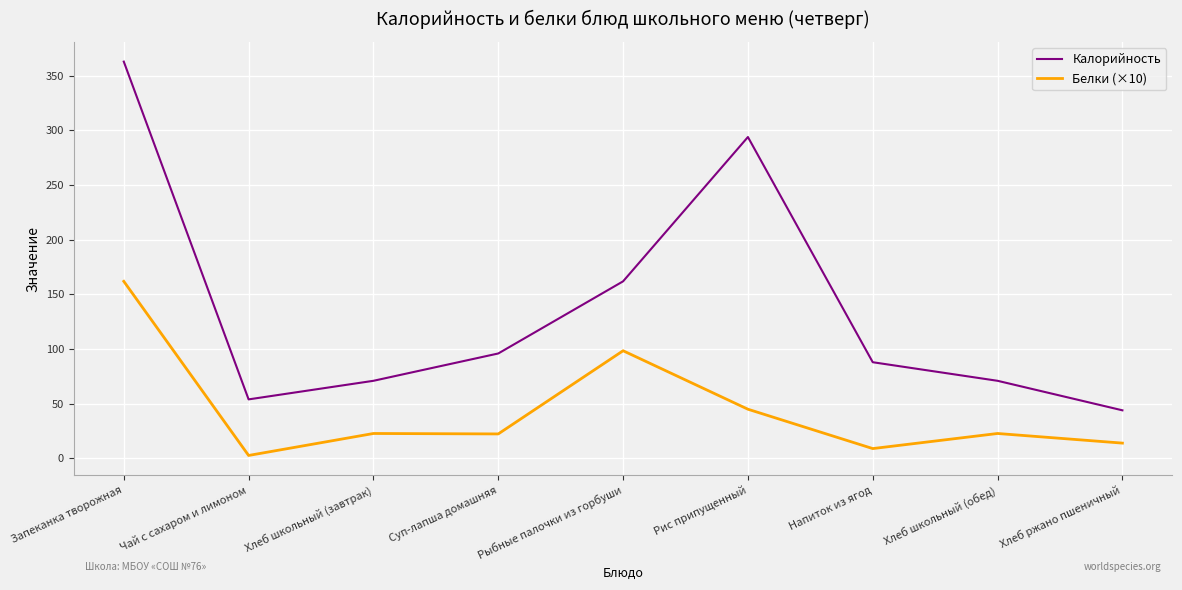

What position from the right is Рис припущенный?

4